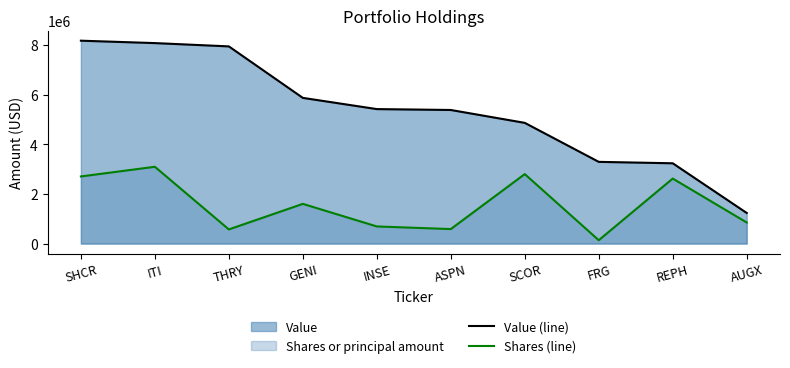

What is the maximum value shown in the chart?

8177000